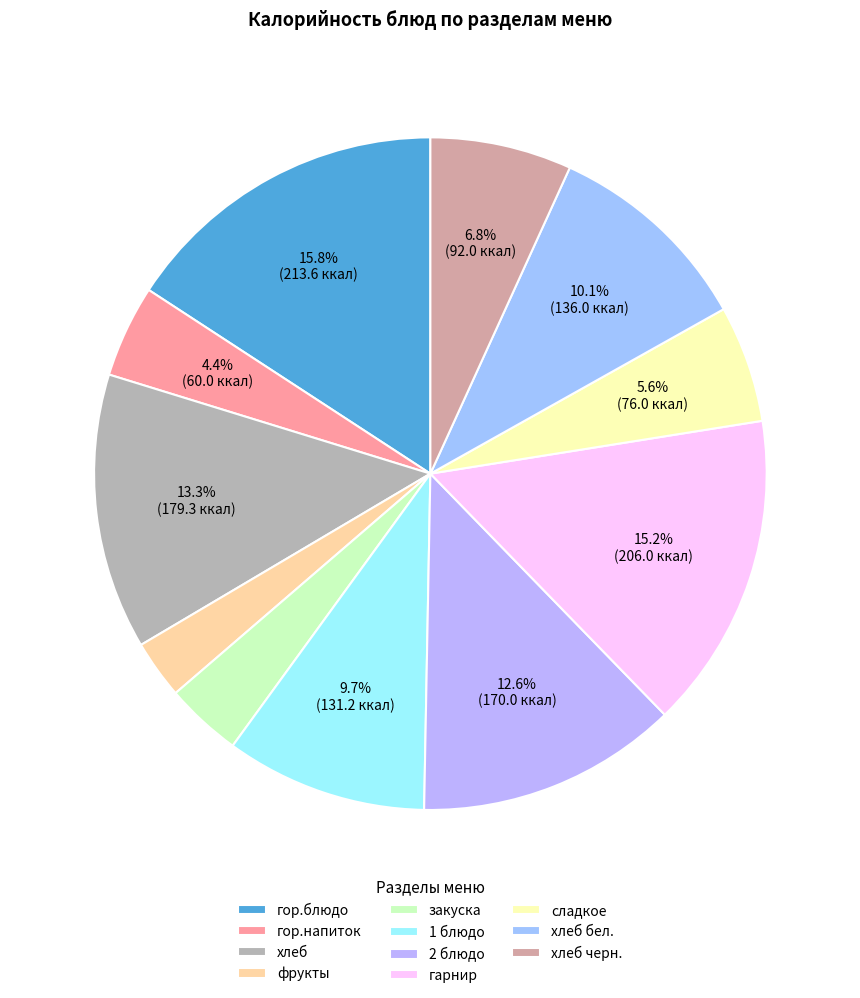

Is there a majority slice in this chart?

No